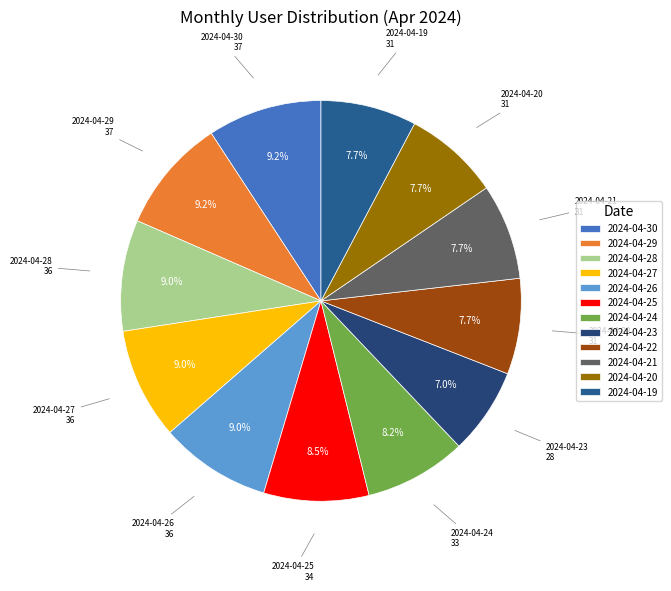

To the nearest percent, what is the difference between the largest and smallest slice percentages?

2%